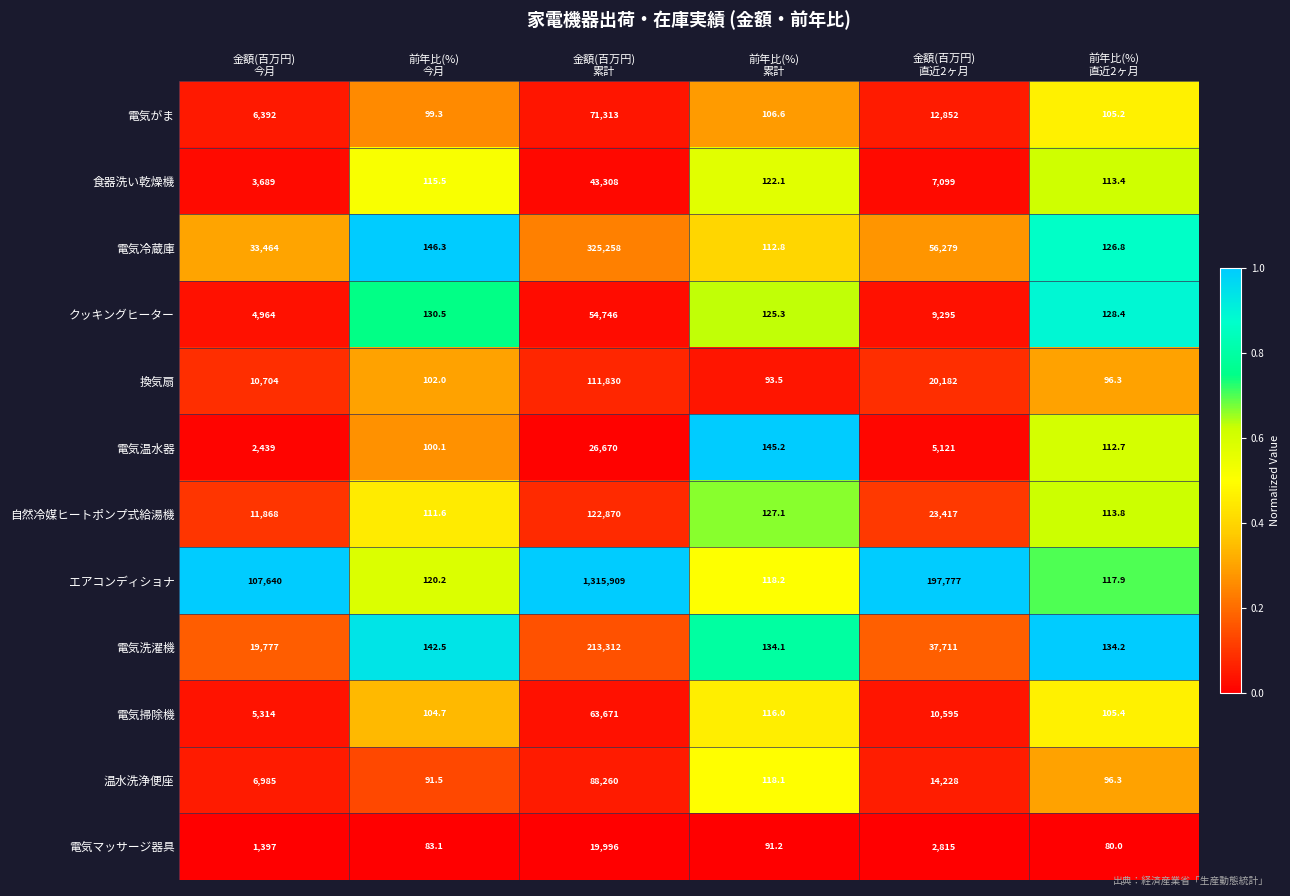

How many categories are shown in the chart?

6